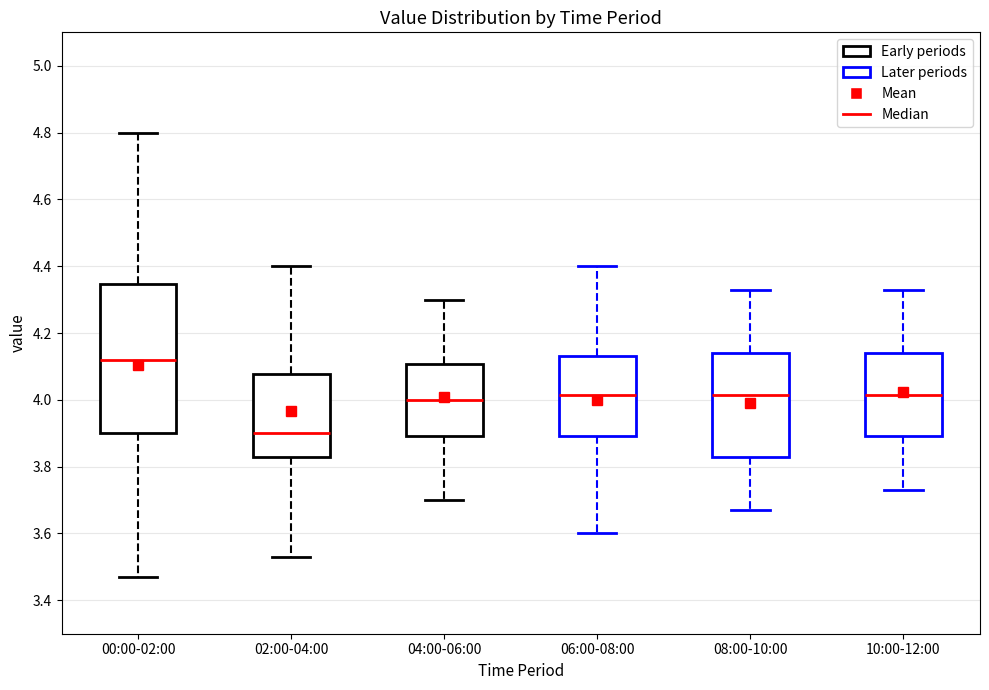

Which box's median line is the lowest?

02:00-04:00